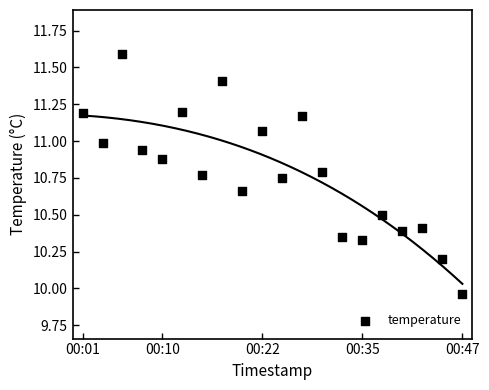

What is the range of Y values (max minus min)?

1.6